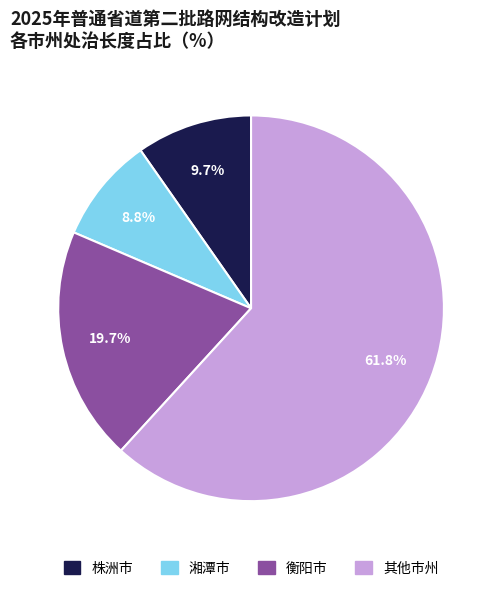

Is there any slice that represents more than half of the pie?

Yes